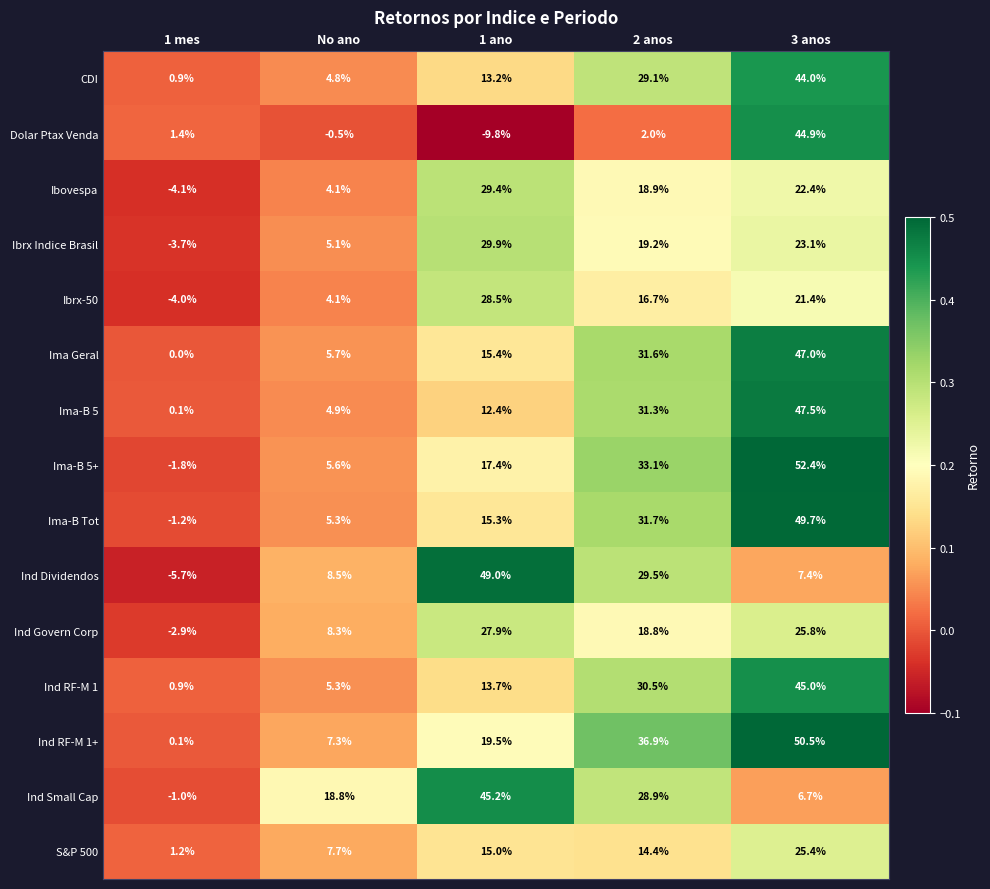

Is it true that Ibrx Indice Brasil equals 27.5 at 2 anos?

False